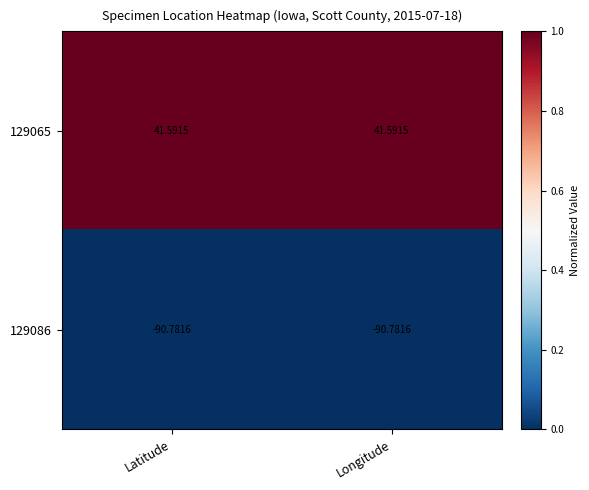

Reading left to right, extract all data points from this chart.

129065: Latitude=42	Longitude=42
129086: Latitude=-91	Longitude=-91